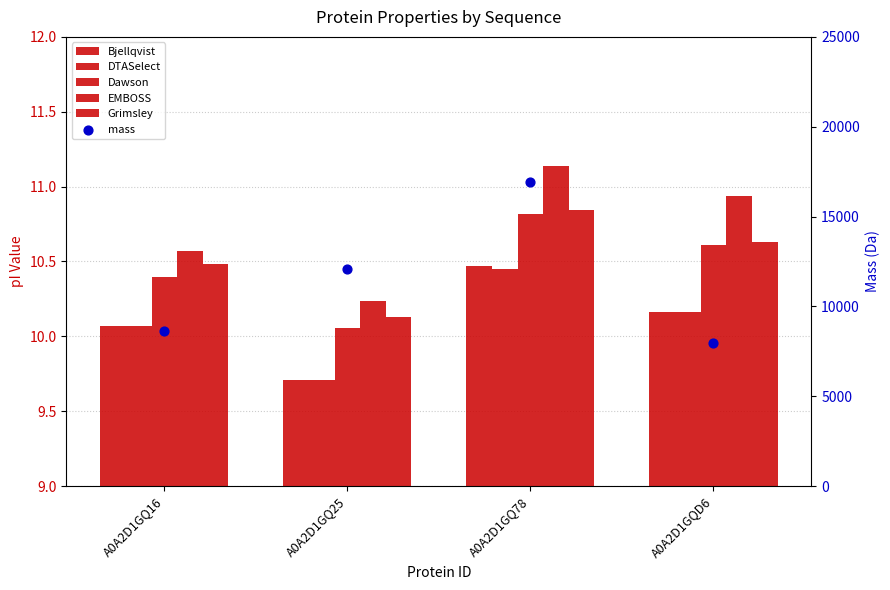

Is the value of Dawson at A0A2D1GQ78 greater than the value of DTASelect at A0A2D1GQ78?

Yes